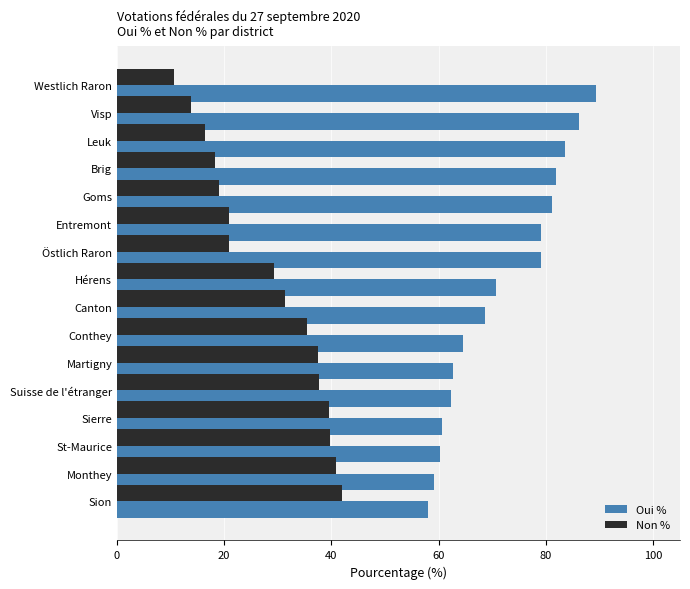

What is the maximum value shown in the chart?

89.3